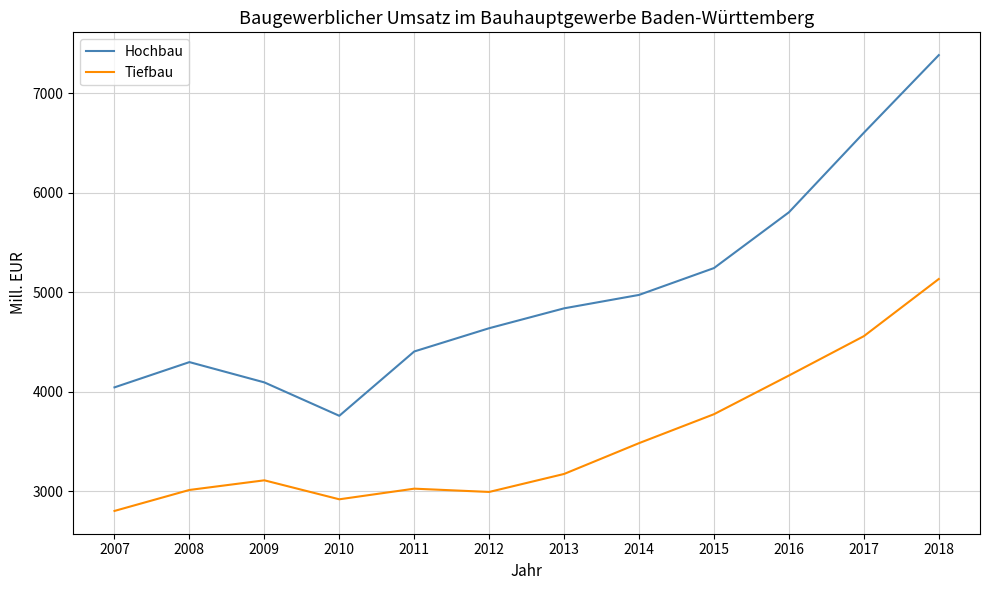

Is the value of Hochbau at 2016 greater than the value of Tiefbau at 2015?

Yes